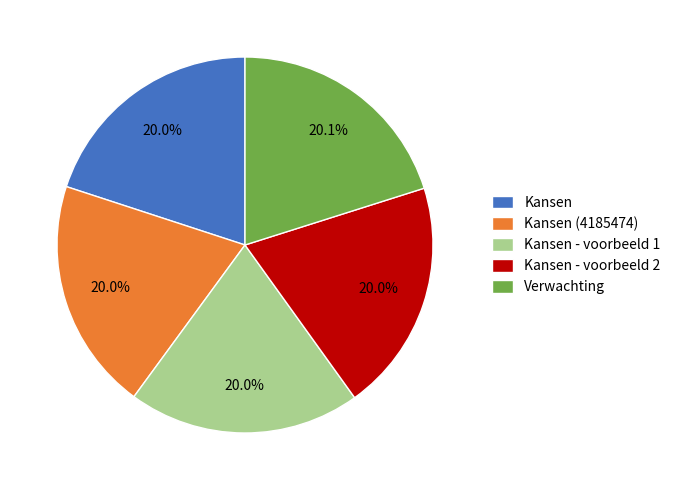

What is the ratio of the value at Kansen - voorbeeld 1 to the value at Verwachting?

1.0